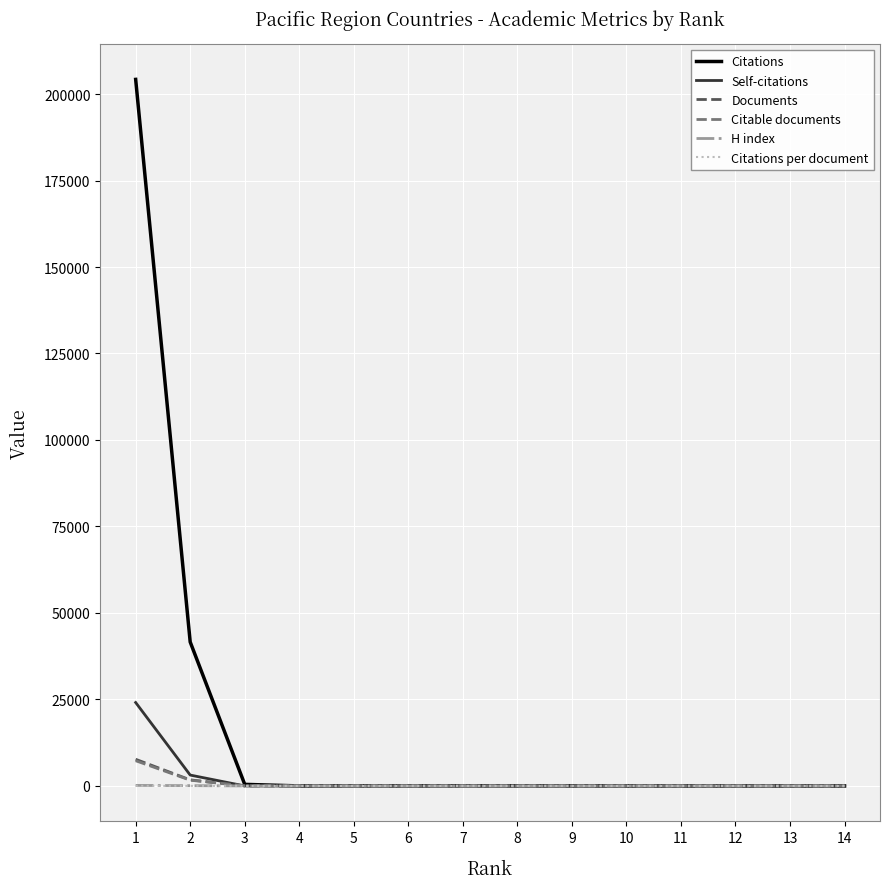

What is the maximum value for Citations?

204226.0